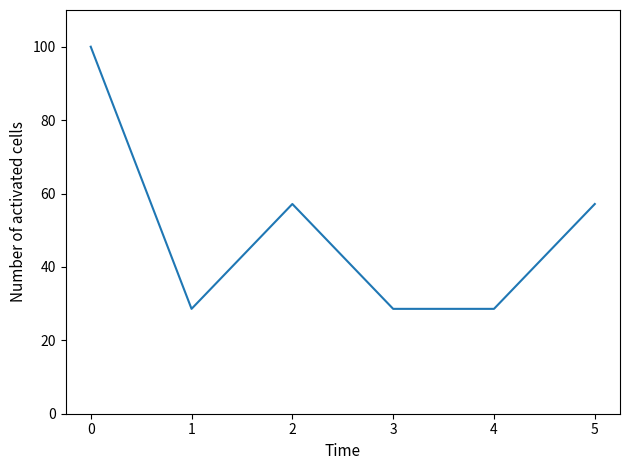

Reading left to right, extract all data points from this chart.

0=100.0	1=28.6	2=57.1	3=28.6	4=28.6	5=57.1